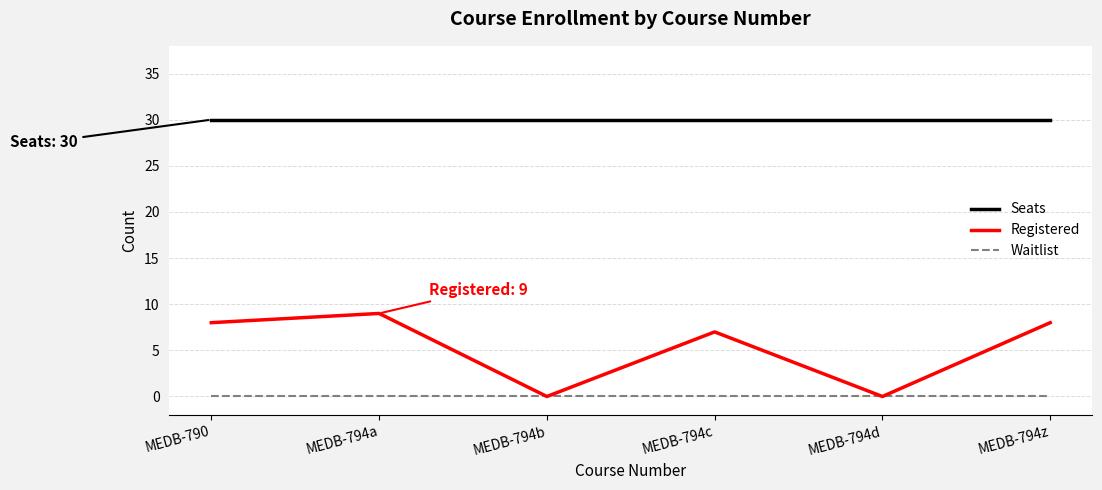

Rank the series at MEDB-794c from lowest to highest value.

Waitlist, Registered, Seats